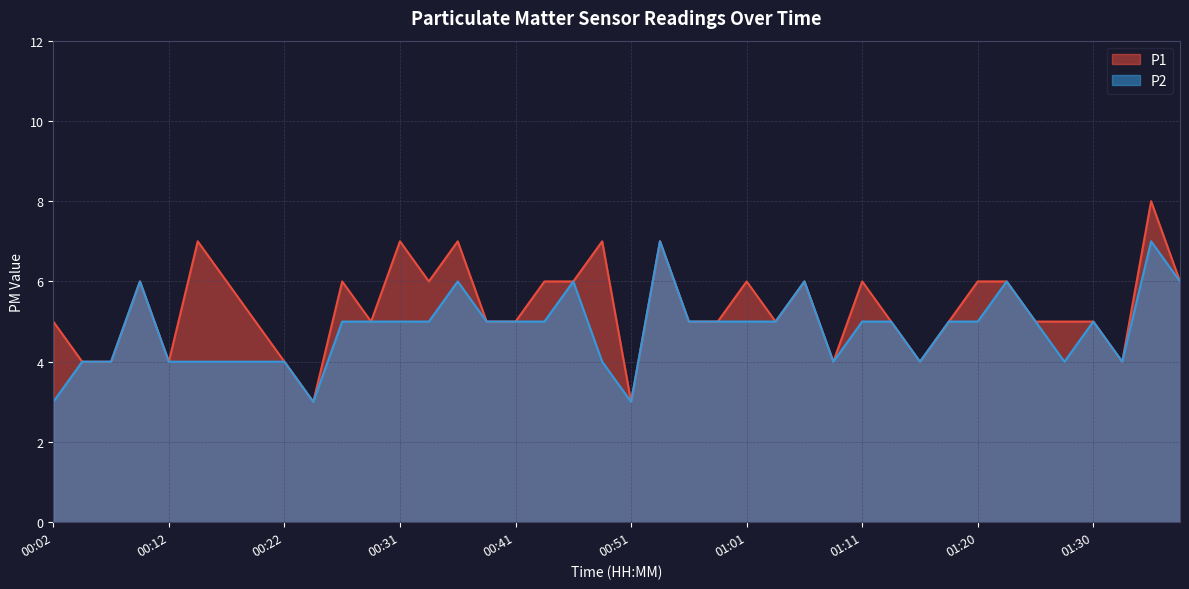

What is the total value across all series at 00:24?

6